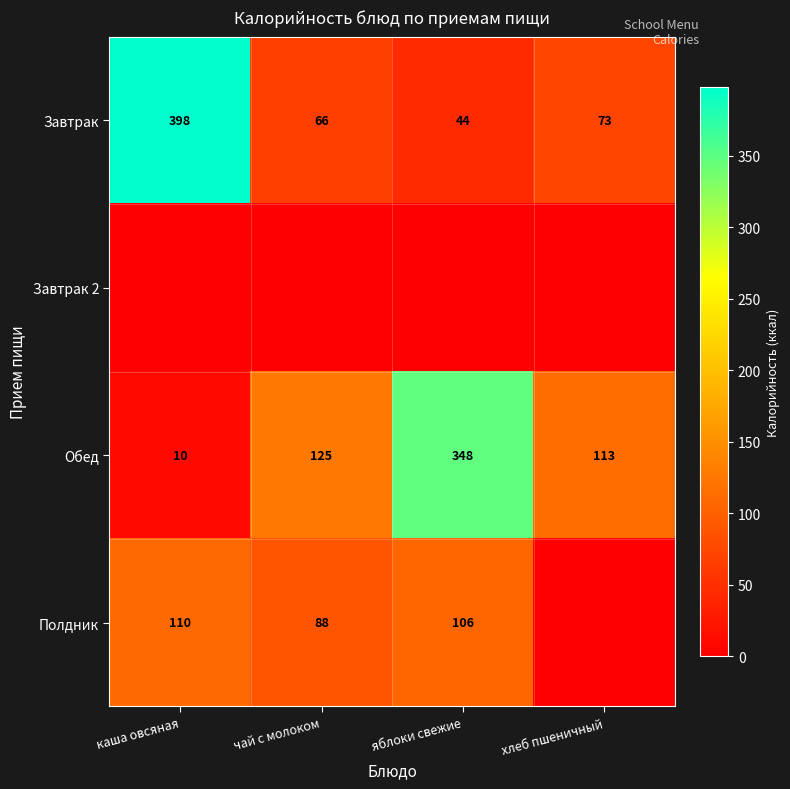

What is the difference between the maximum and second lowest values in the Завтрак series?

332